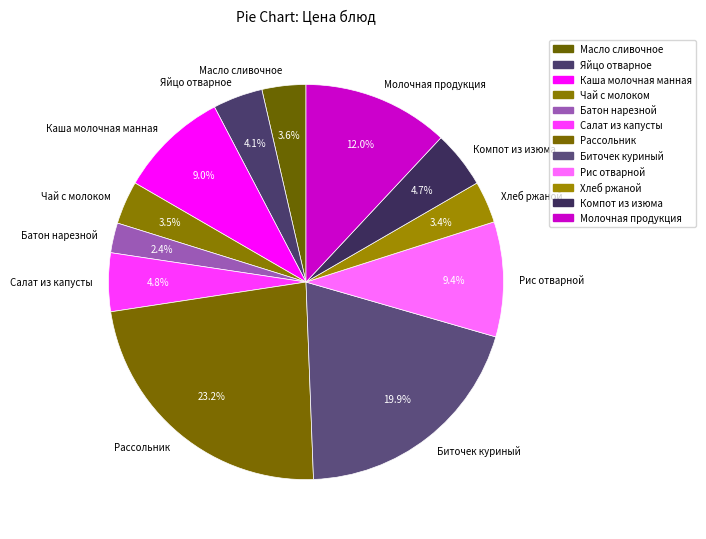

How many segments does this pie chart have?

12